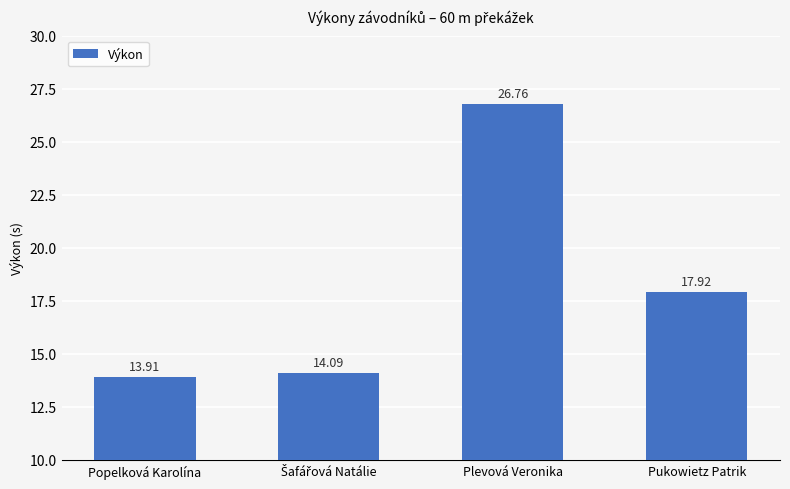

Where is the data nearest to the value 20?

Pukowietz Patrik